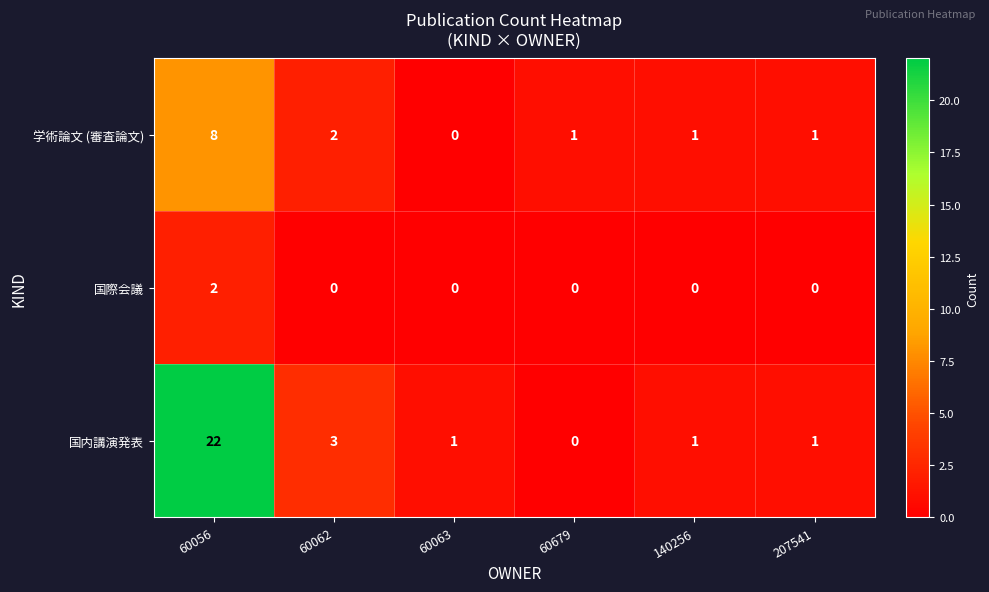

Reading right to left, extract all data points from this chart.

学術論文 (審査論文): 207541=1	140256=1	60679=1	60063=0	60062=2	60056=8
国際会議: 207541=0	140256=0	60679=0	60063=0	60062=0	60056=2
国内講演発表: 207541=1	140256=1	60679=0	60063=1	60062=3	60056=22